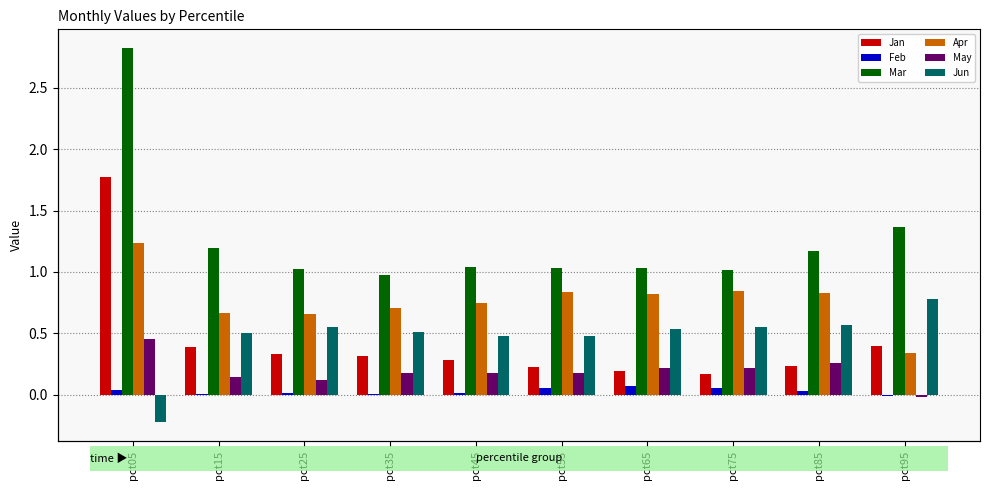

What is the value of the Mar bar at the 1st from the left?

2.8